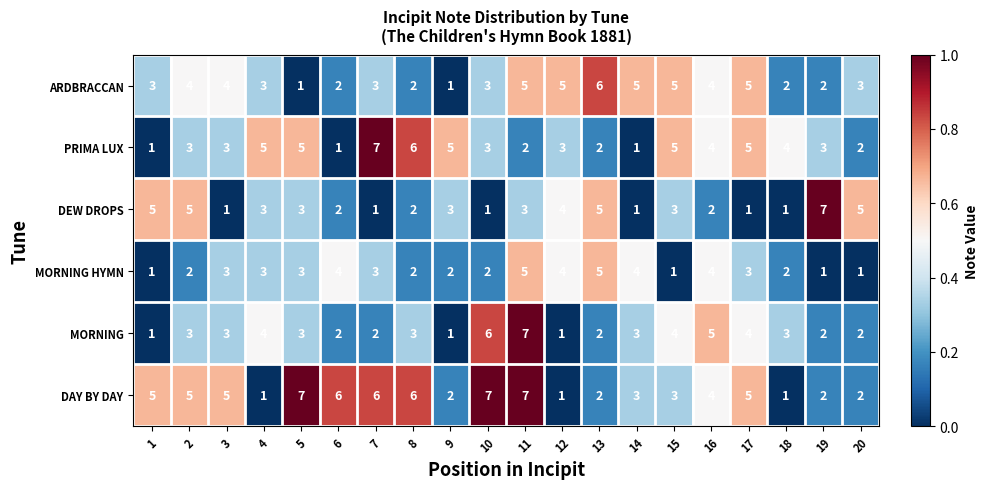

True or false: DEW DROPS has a value of 5 at 5.

False